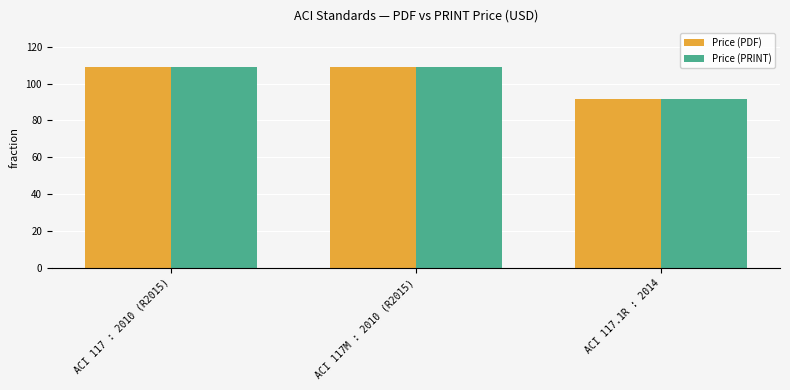

Reading left to right, extract all data points from this chart.

Price (PDF): ACI 117 : 2010 (R2015)=109.0	ACI 117M : 2010 (R2015)=109.0	ACI 117.1R : 2014=91.5
Price (PRINT): ACI 117 : 2010 (R2015)=109.0	ACI 117M : 2010 (R2015)=109.0	ACI 117.1R : 2014=91.5